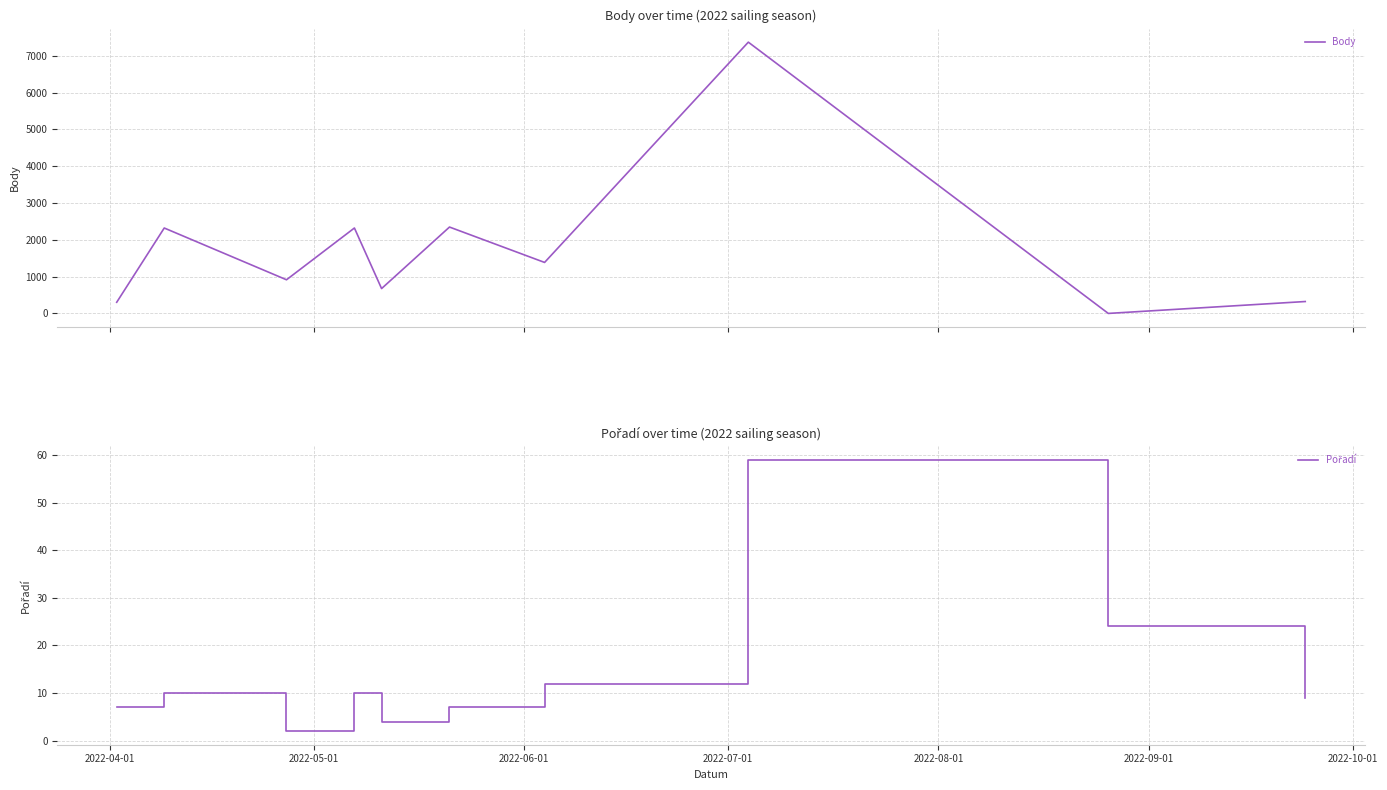

The value of Pořadí at 2022-09-01 is 4. True or false?

False